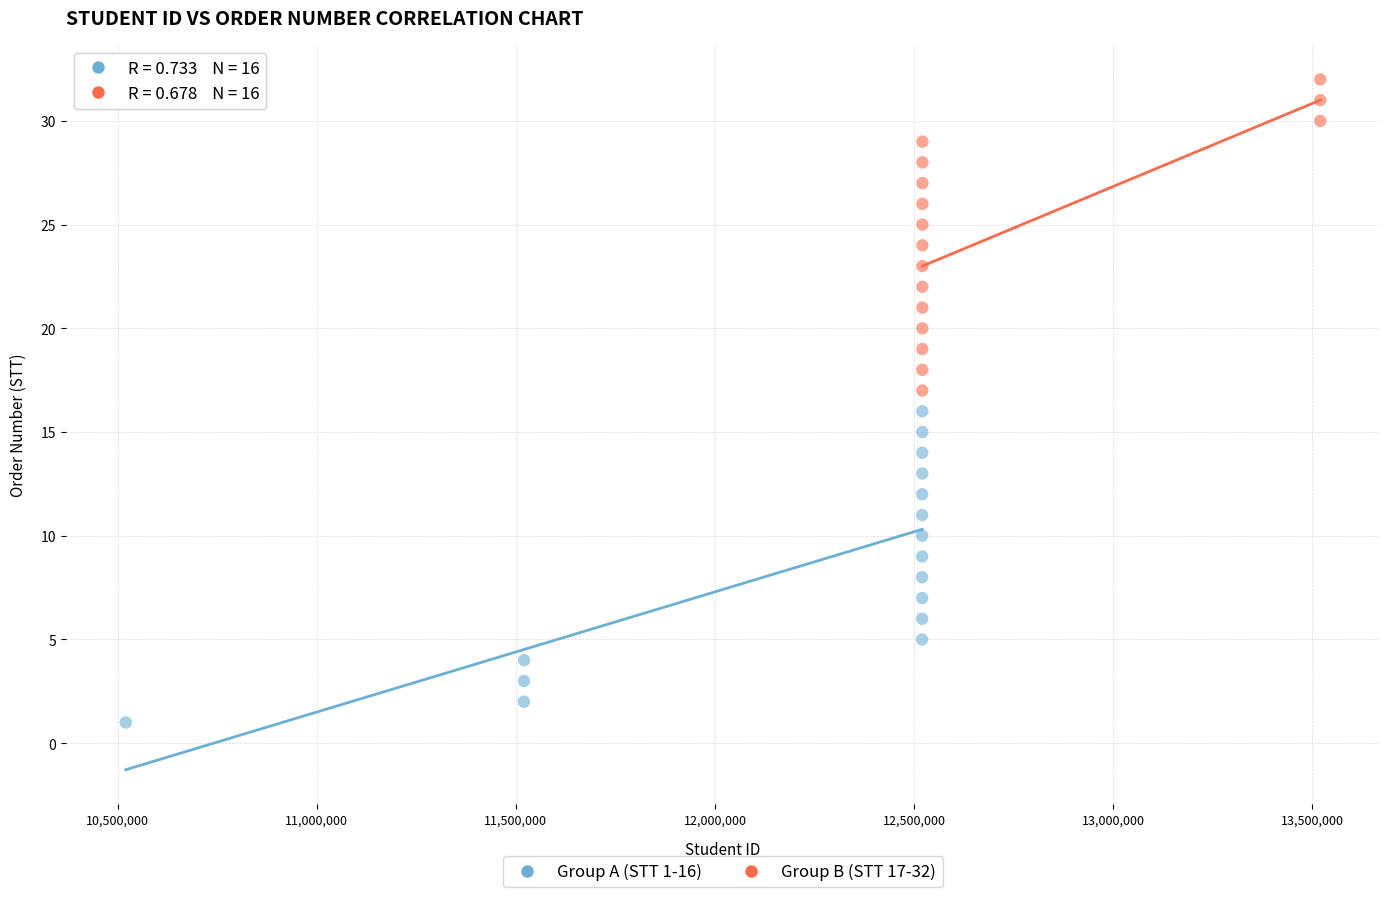

Which series reaches the minimum Y coordinate?

Group A (STT 1-16)